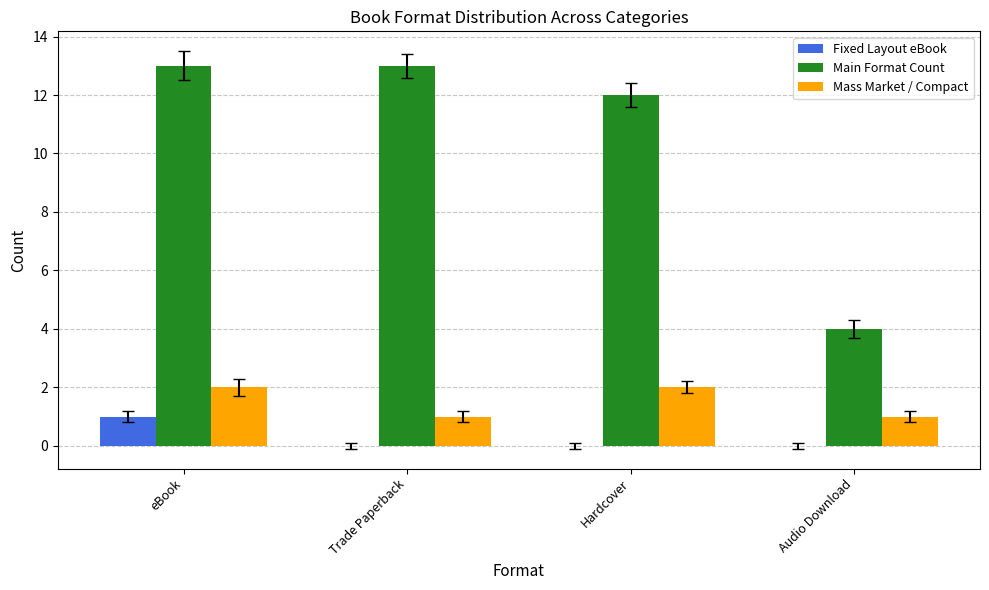

Are the bars grouped side by side (vs. stacked)?

Yes